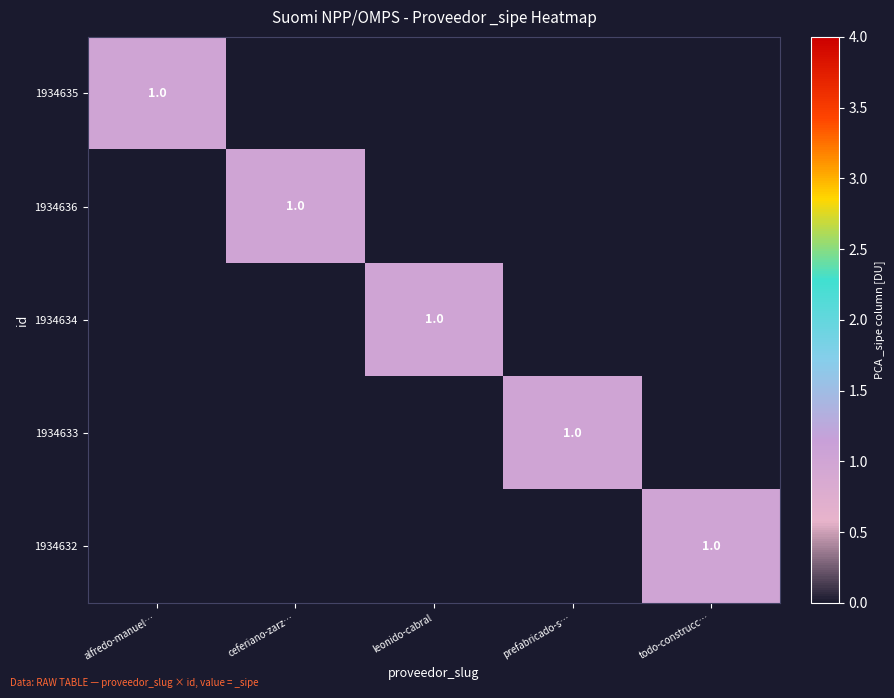

True or false: 1934635 has a value of 1 at alfredo-manuel….

True